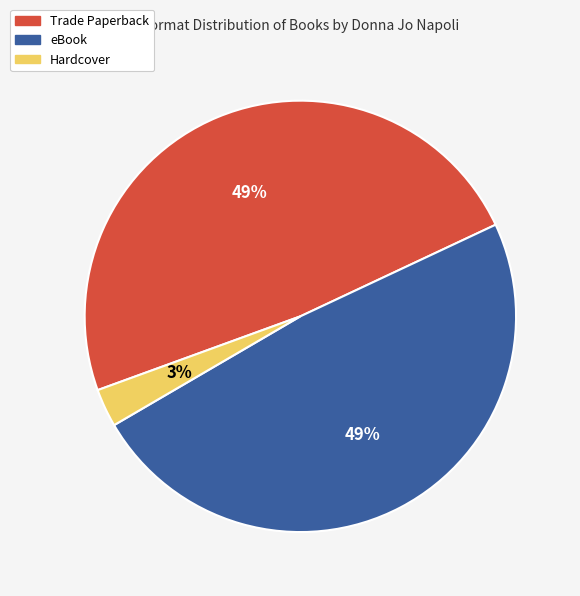

Do Trade Paperback and eBook together represent more than half of the pie?

Yes